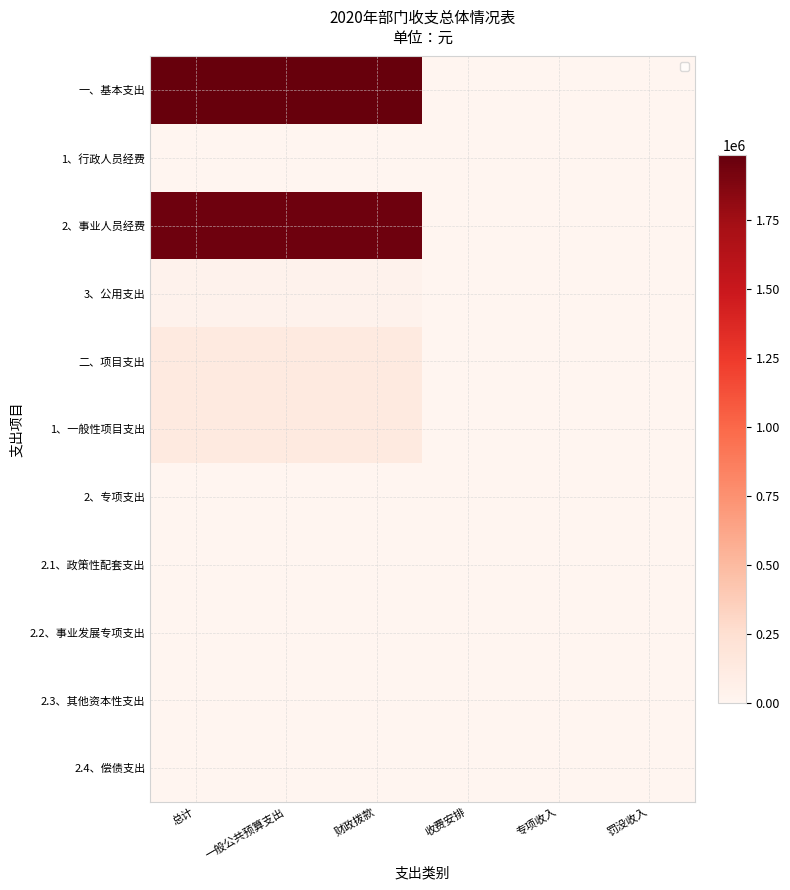

The value of 1、行政人员经费 at 财政拨款 is 0.0. True or false?

True